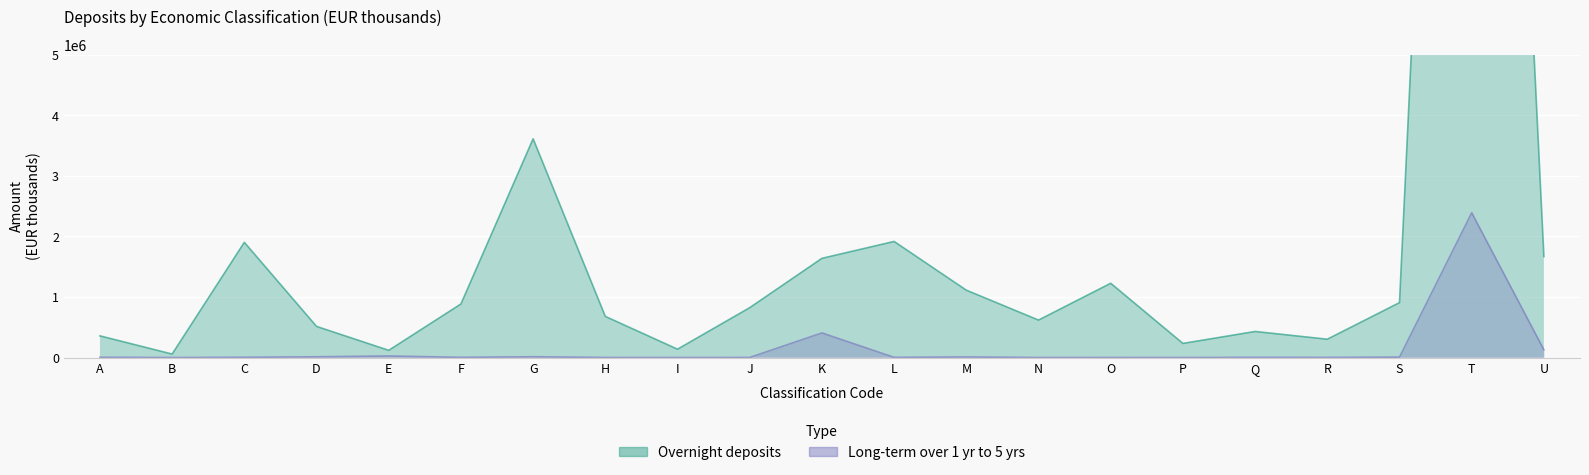

Reading left to right, what are all the values shown in this chart?

Overnight deposits: 357691	56893	1902982	513980	118563	884331	3613658	679041	137561	823568	1638438	1917535	1112637	618481	1226610	232661	430204	302419	906772	26089609	1668836
Long-term over 1 year up to 5 years: 4017	0	3868	12413	25201	2989	12887	773	99	1027	406693	2710	9540	228	721	100	2669	1598	6842	2391432	128474